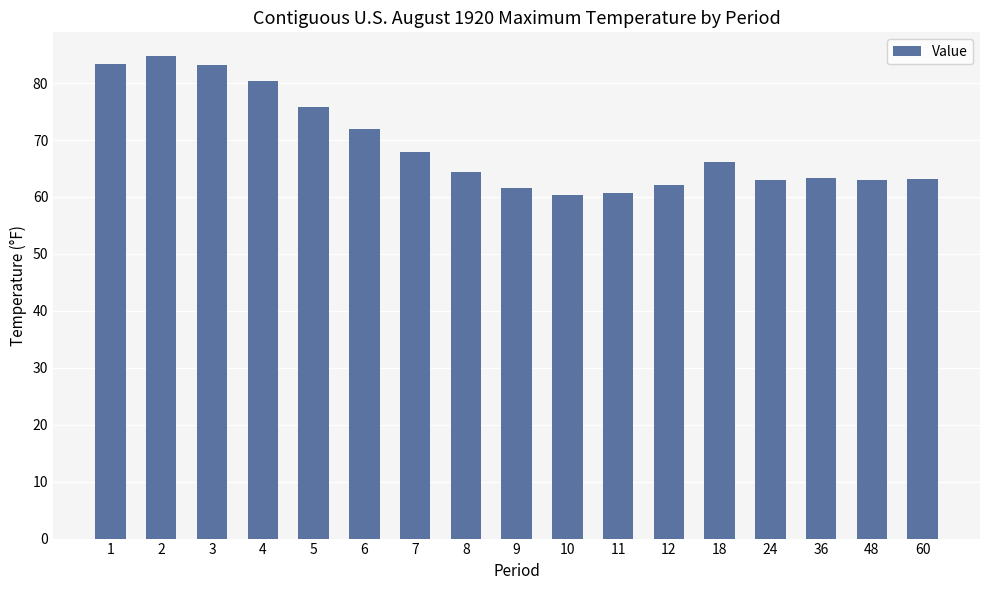

What is the maximum value shown in the chart?

84.7